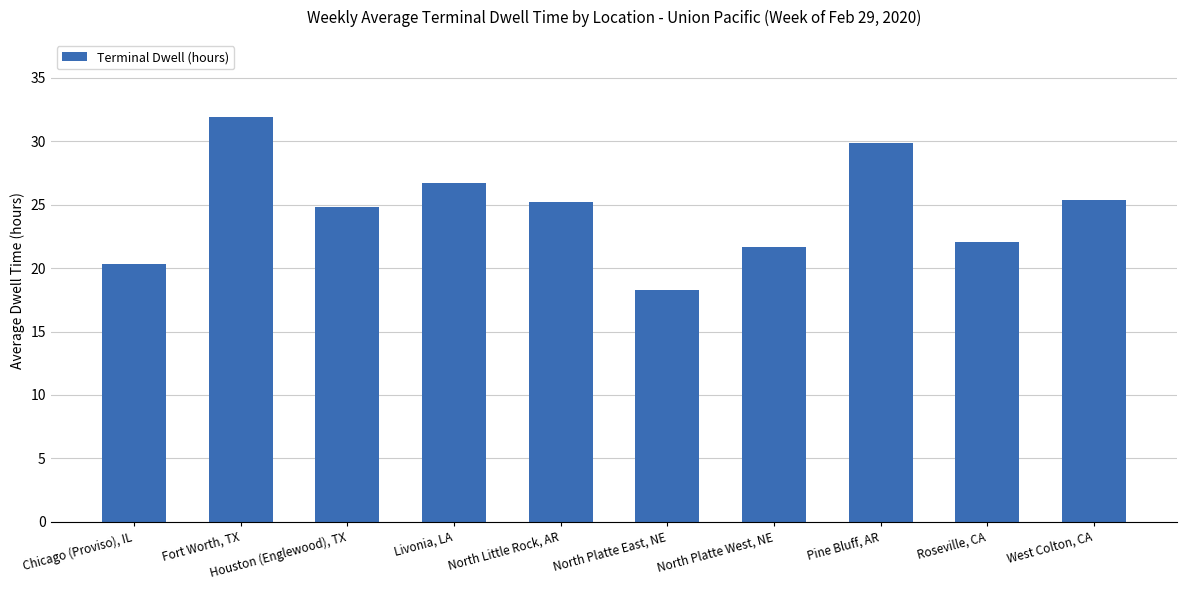

What is the approximate value at North Little Rock, AR?

25.2